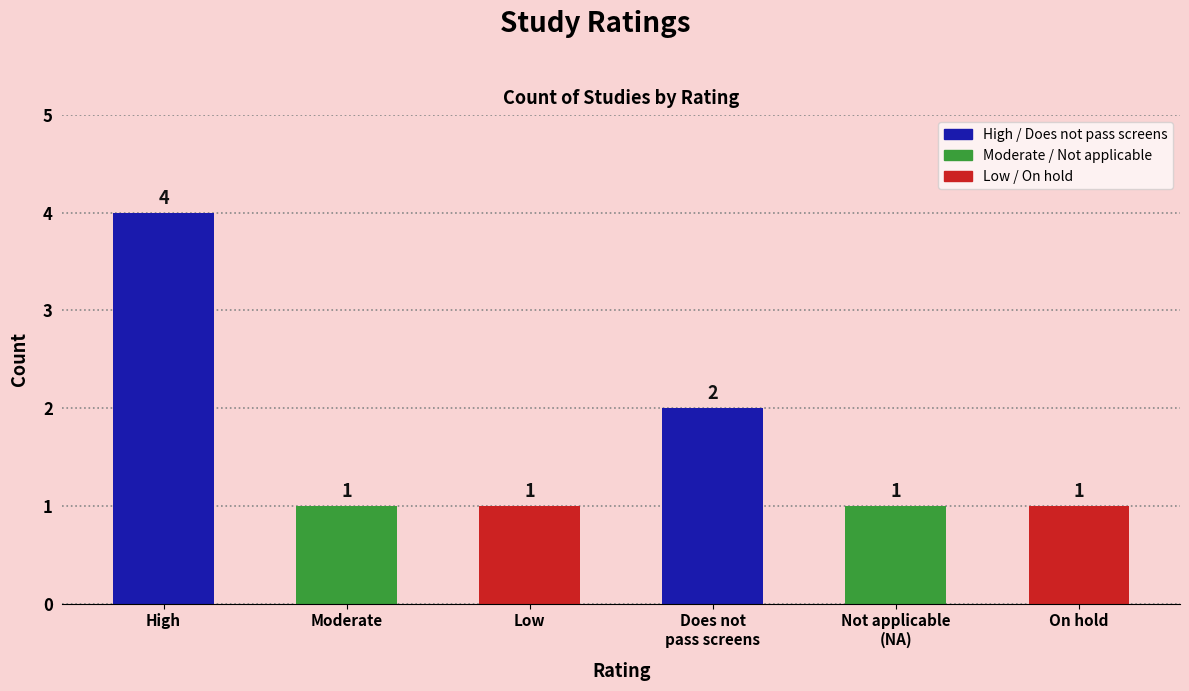

Reading right to left, transcribe all the data shown in this chart.

On hold=1	Not applicable
(NA)=1	Does not
pass screens=2	Low=1	Moderate=1	High=4